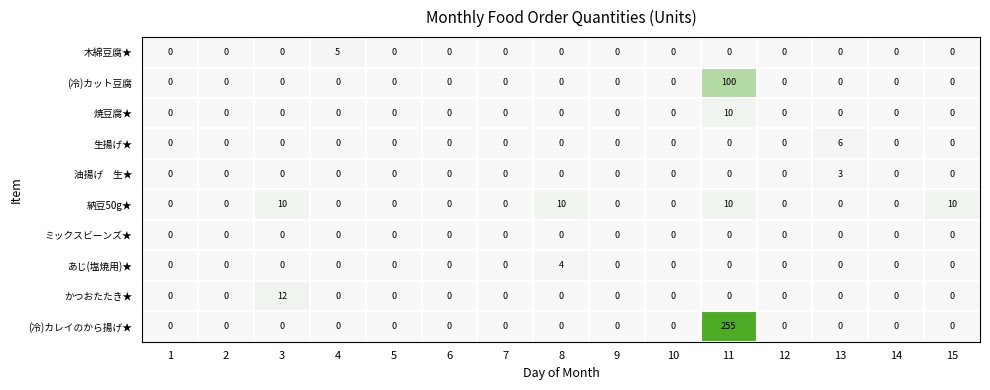

Is it true that かつおたたき★ equals 0 at 5?

True